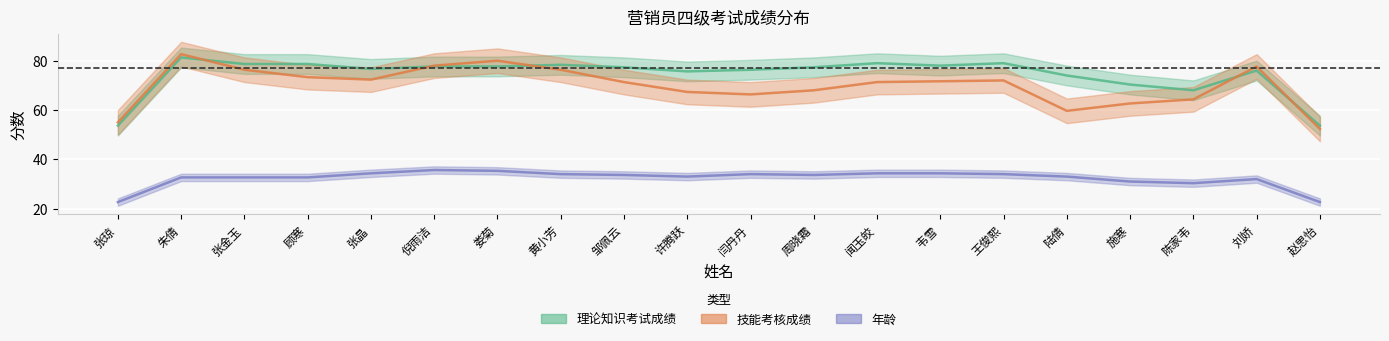

Which series has the widest spread of values?

技能考核成绩